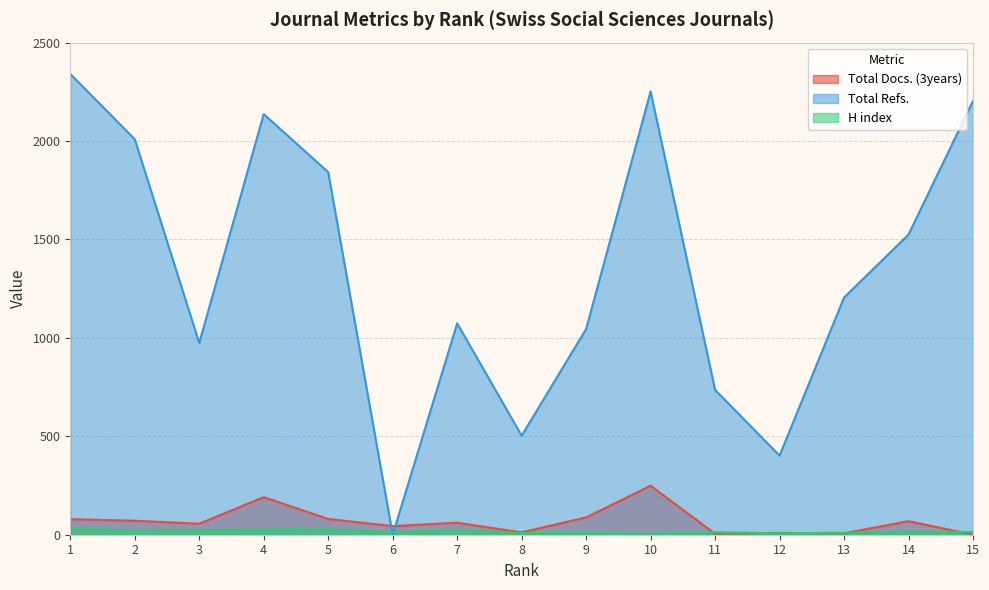

Where is the first local maximum for H index?

5